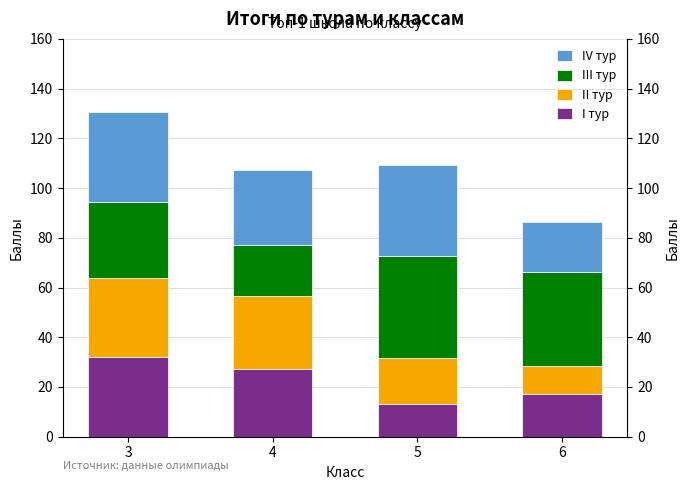

Rank the categories by I тур value from highest to lowest.

3, 4, 6, 5